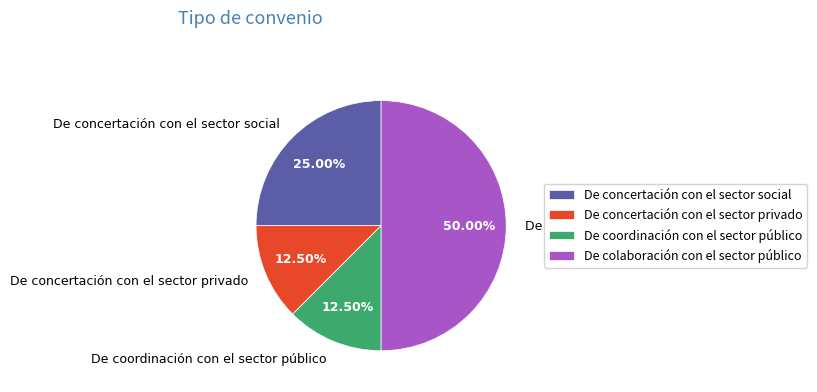

Is De concertación con el sector privado the majority of the pie?

No